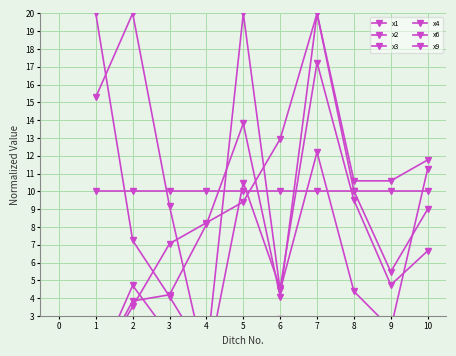

What is the sum of the x9 values at 4 and 10?

20.0